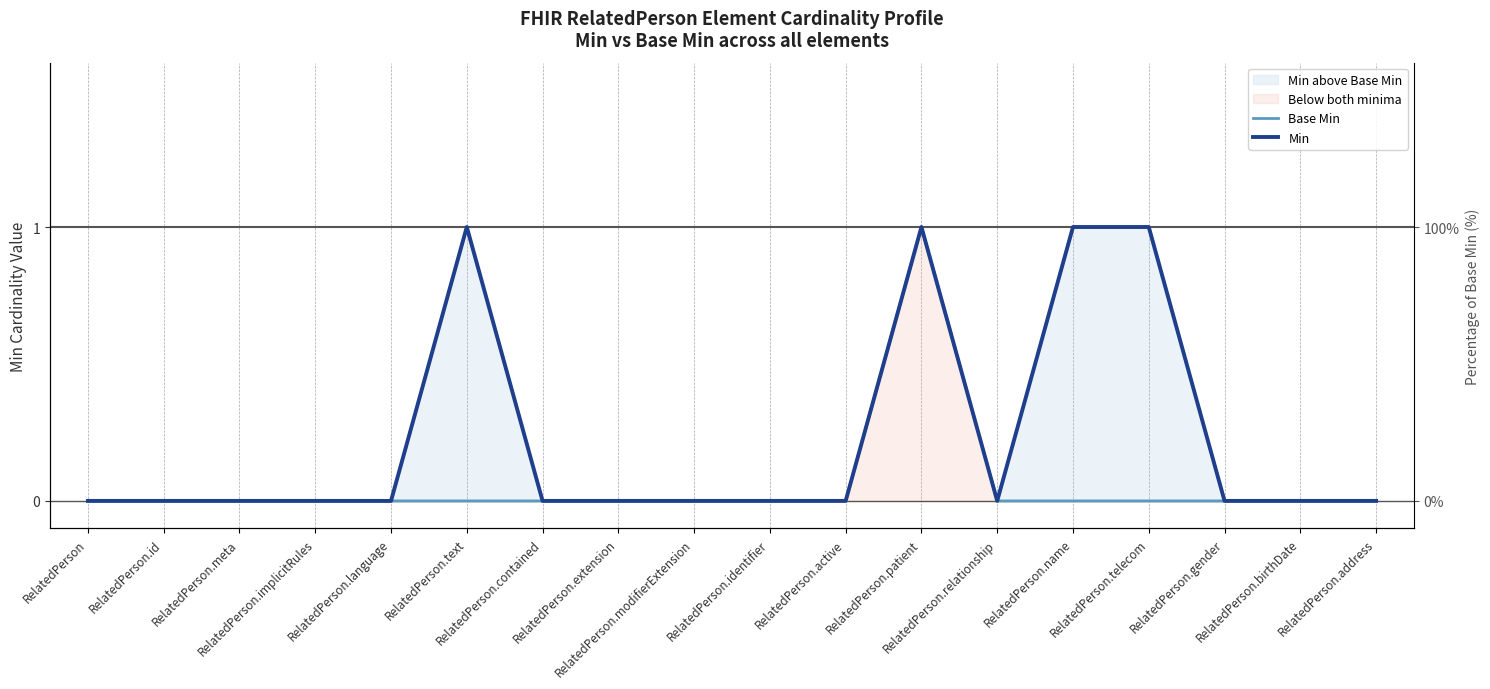

True or false: Base Min and Min intersect in this chart.

False